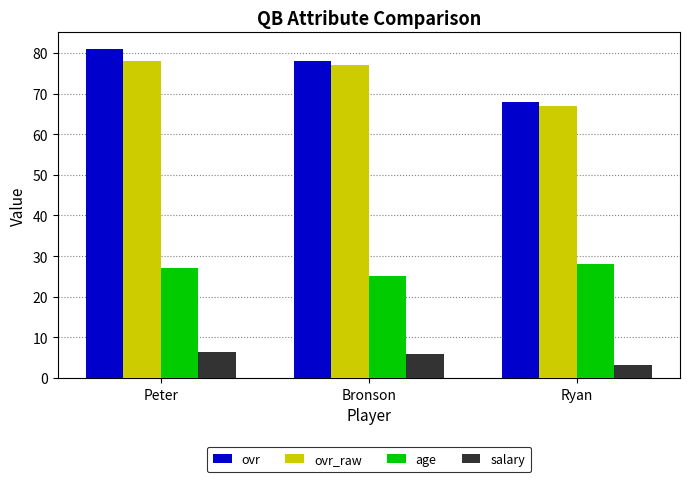

Which series has the widest spread of values?

ovr